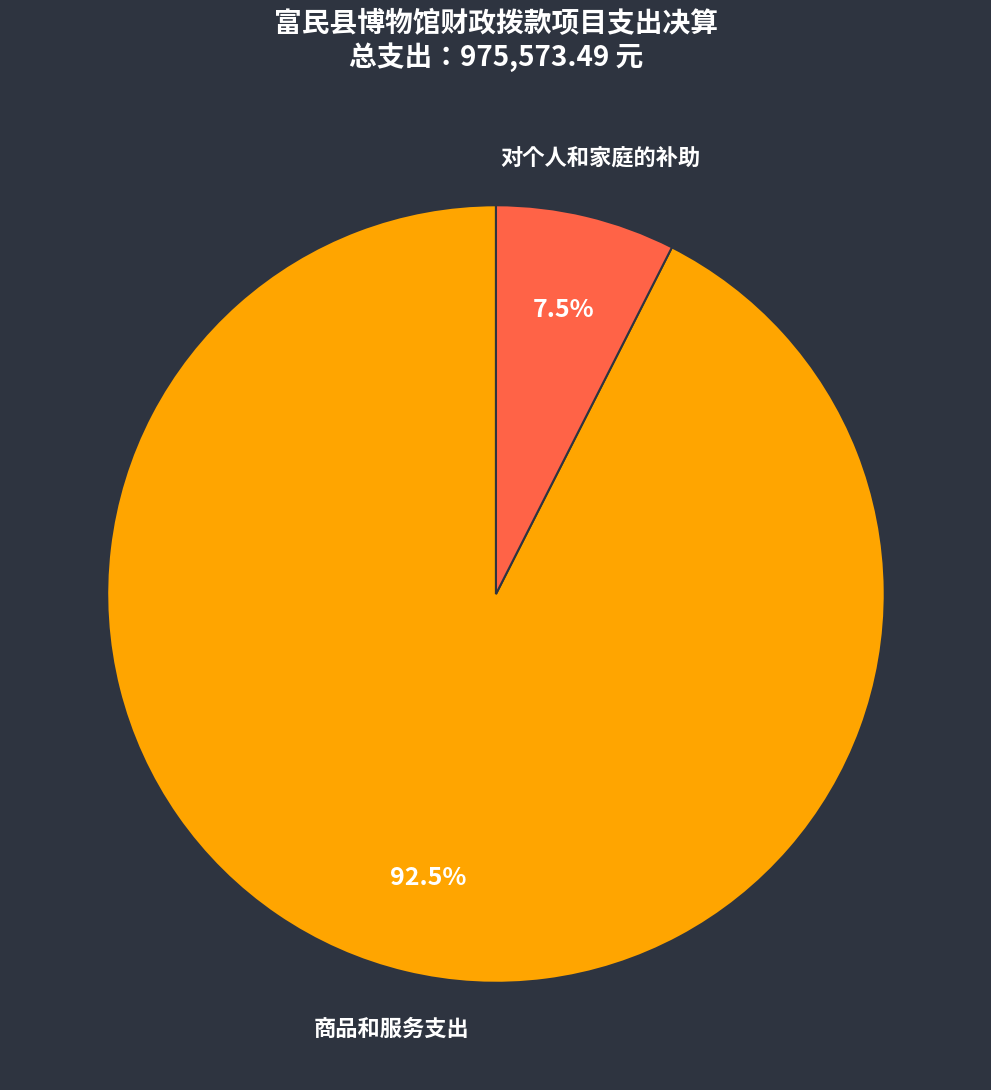

What is the majority slice?

商品和服务支出